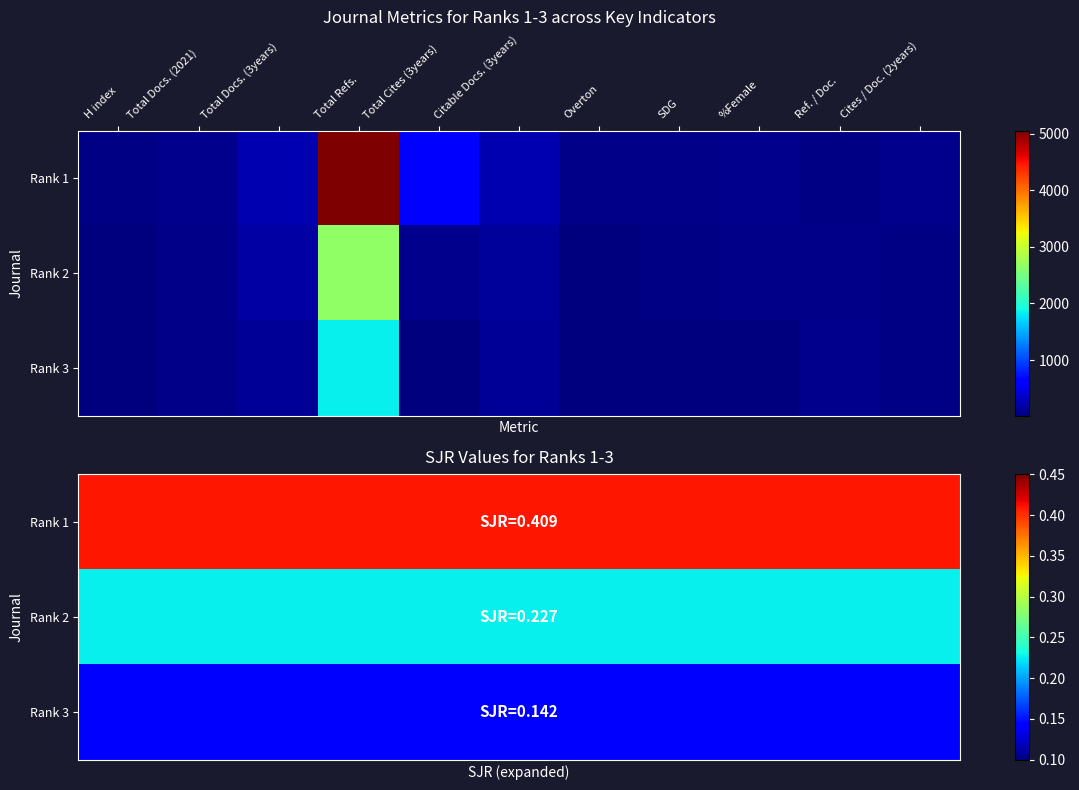

The value of Rank 1 at Citable Docs. (3years) is 0.2. True or false?

False